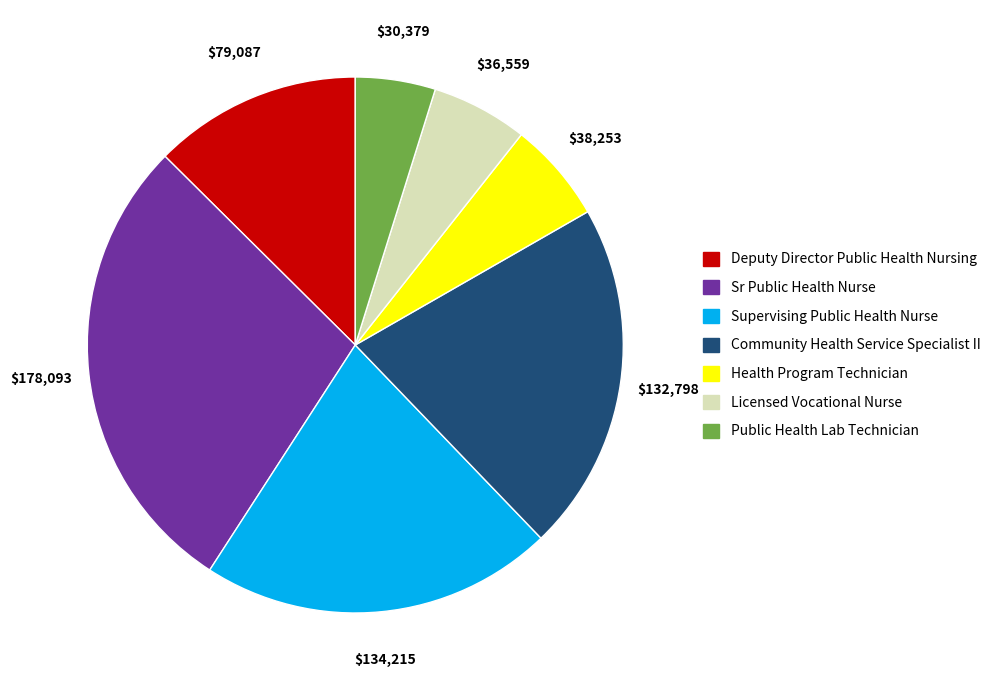

Is the sum of Community Health Service Specialist II and Public Health Lab Technician greater than half?

No